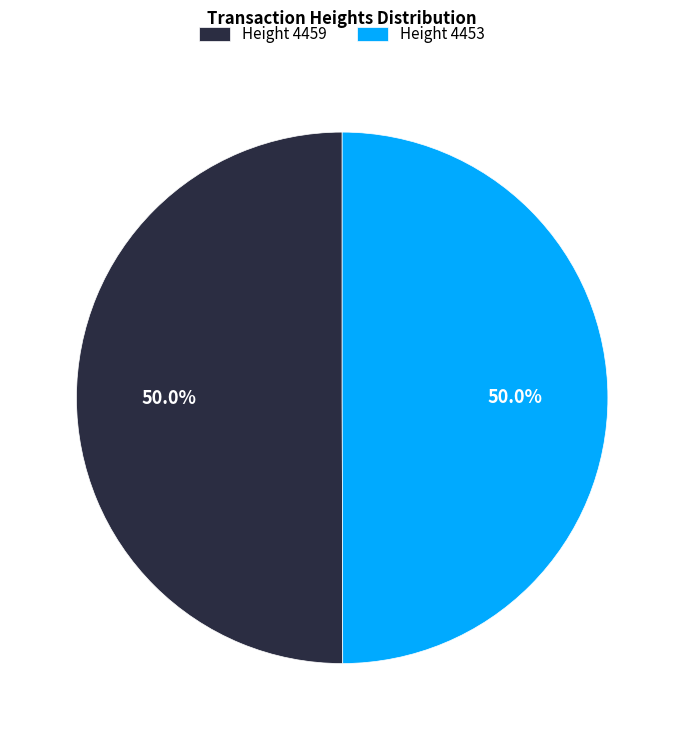

Combined, do Height 4453 and Height 4459 account for over 50%?

Yes